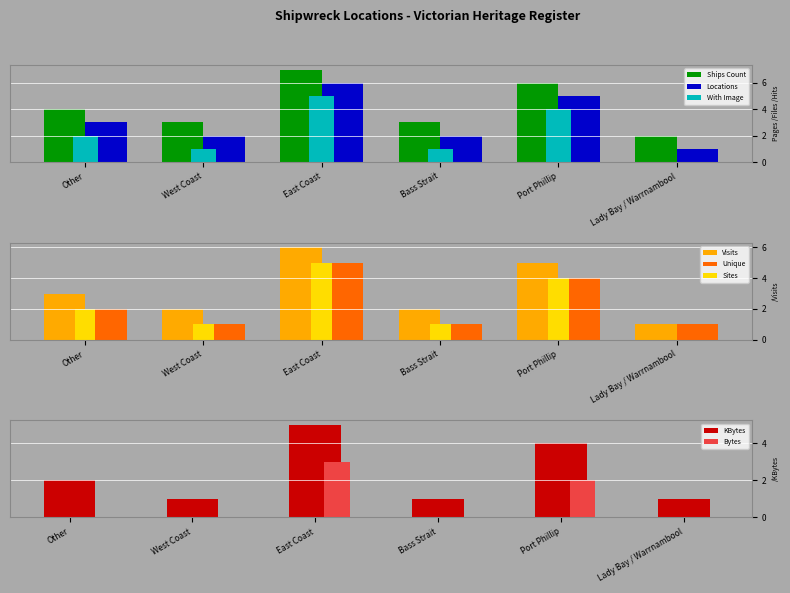

Is it true that With Image equals 6 at Port Phillip?

False